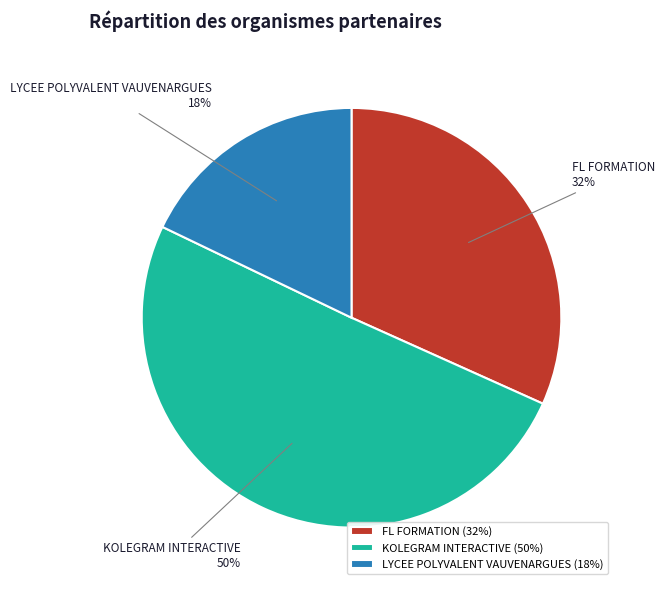

What is the largest slice in the pie chart?

KOLEGRAM INTERACTIVE